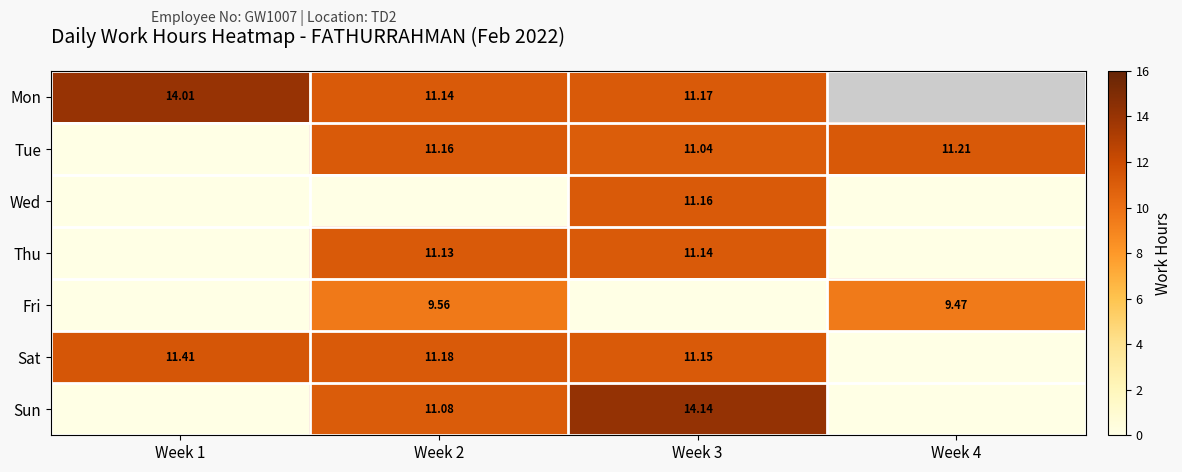

Is the value of Tue at Week 3 greater than the value of Mon at Week 2?

No